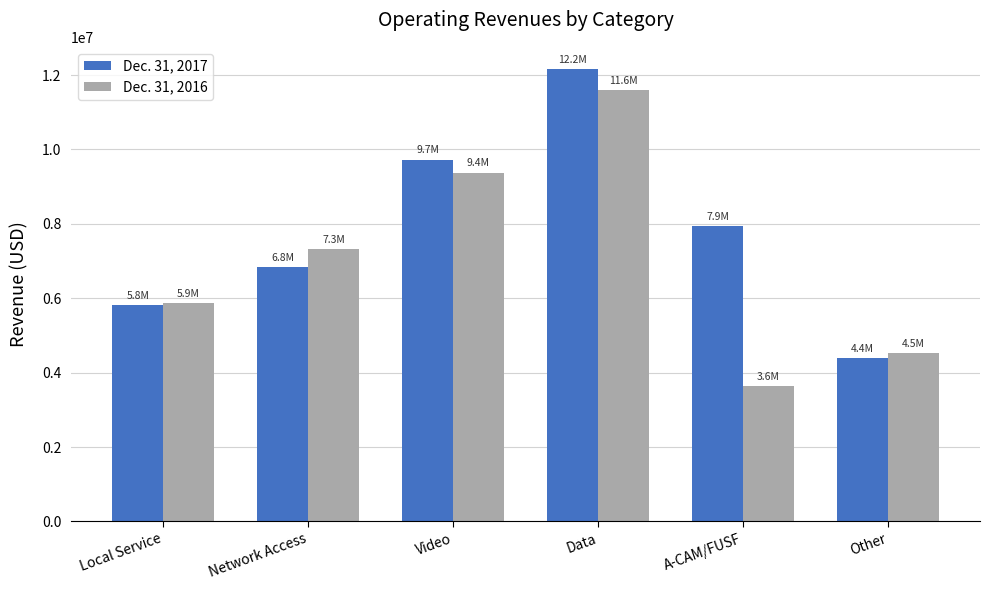

What is the value of the Dec. 31, 2016 bar at the 2nd from the left?

7315208